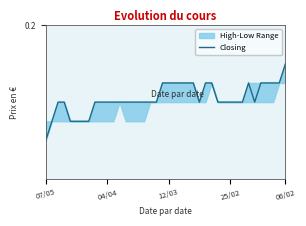

What is the sum of all values?

6.5